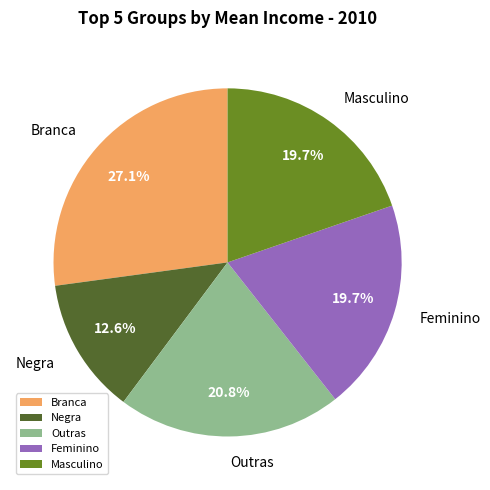

What is the largest slice in the pie chart?

Branca